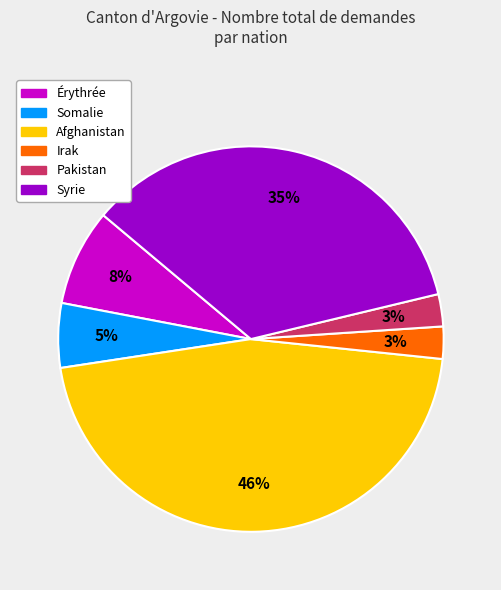

Combined, do Afghanistan and Somalie account for over 50%?

Yes